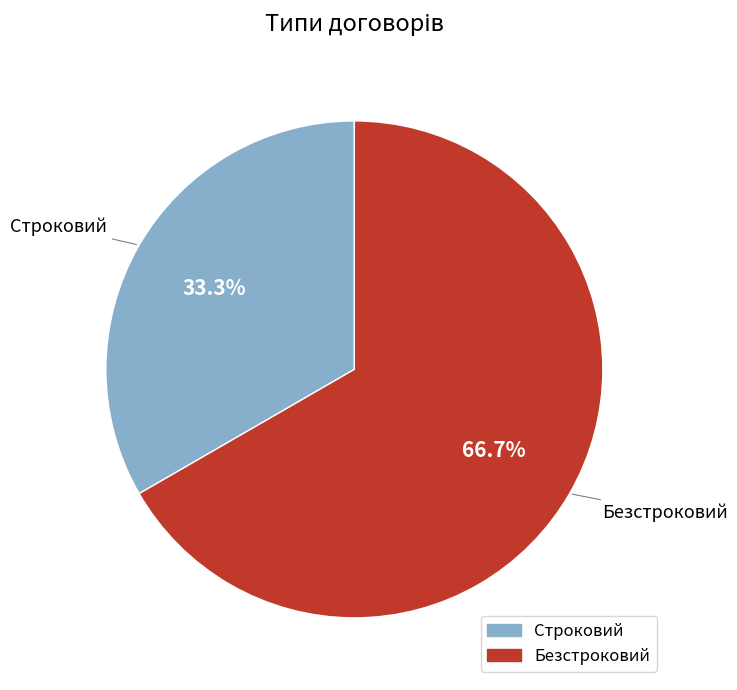

To the nearest percent, what portion does Безстроковий represent?

67%